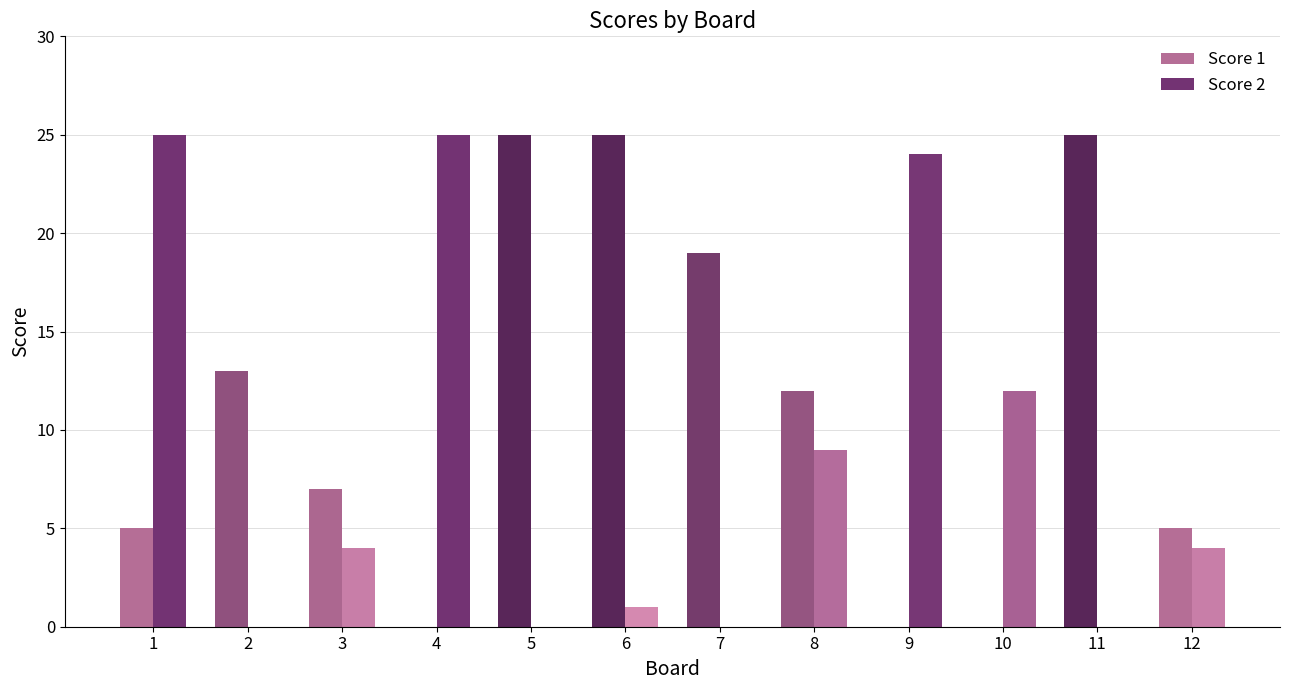

The value of Score 1 at 12 is 1. True or false?

False